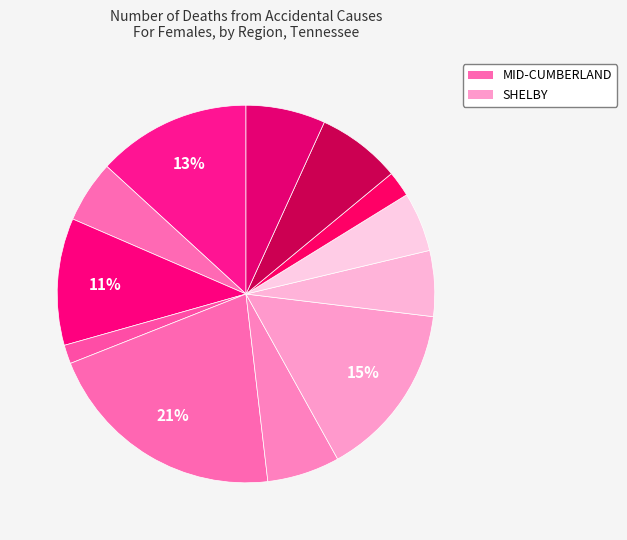

Is there a majority slice in this chart?

No